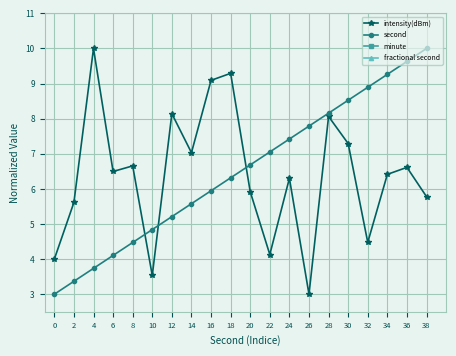

In intensity(dBm), how many points are lower than both neighbors (excluding endpoints)?

6